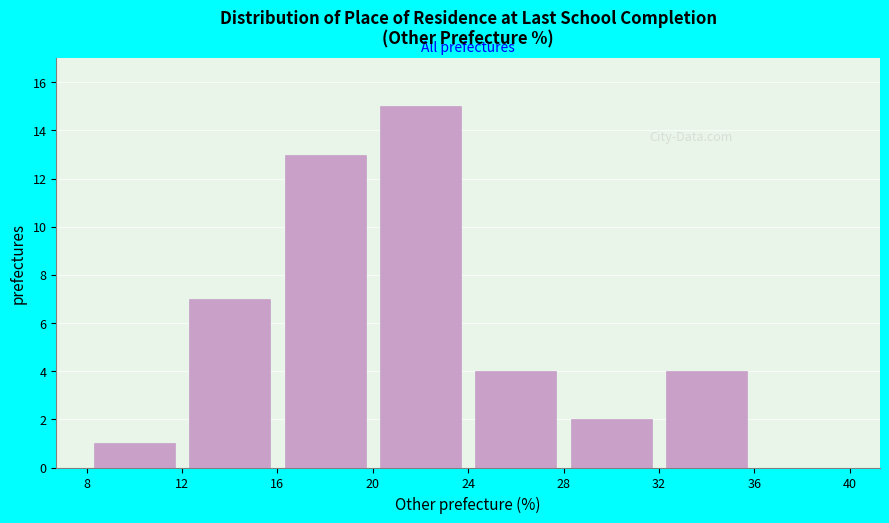

What is the height of the bar covering 24 to 28 on the x-axis? The values are not printed on the chart, so give them approximately, as read against the axis.

4